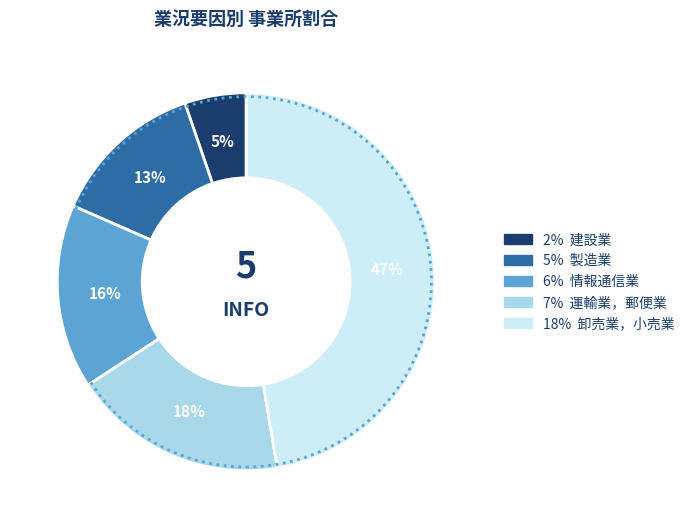

To the nearest percent, what is the average slice percentage?

20%